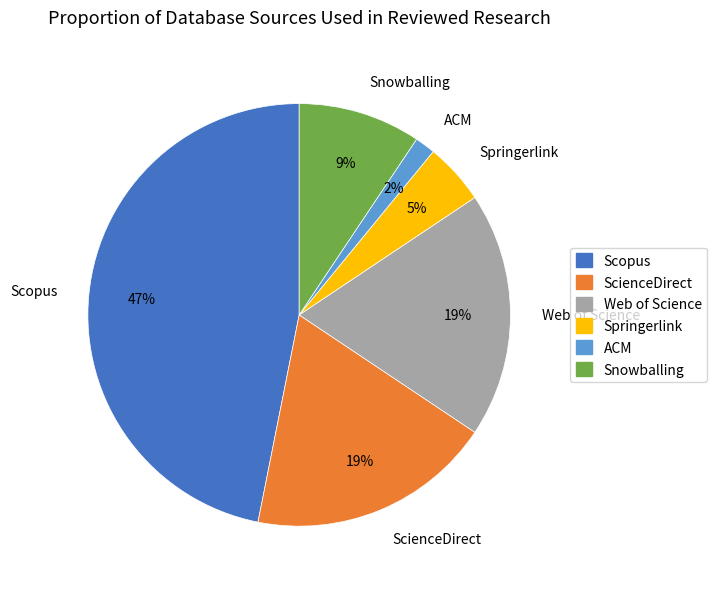

What percentage is the ACM slice, to the nearest percent?

2%